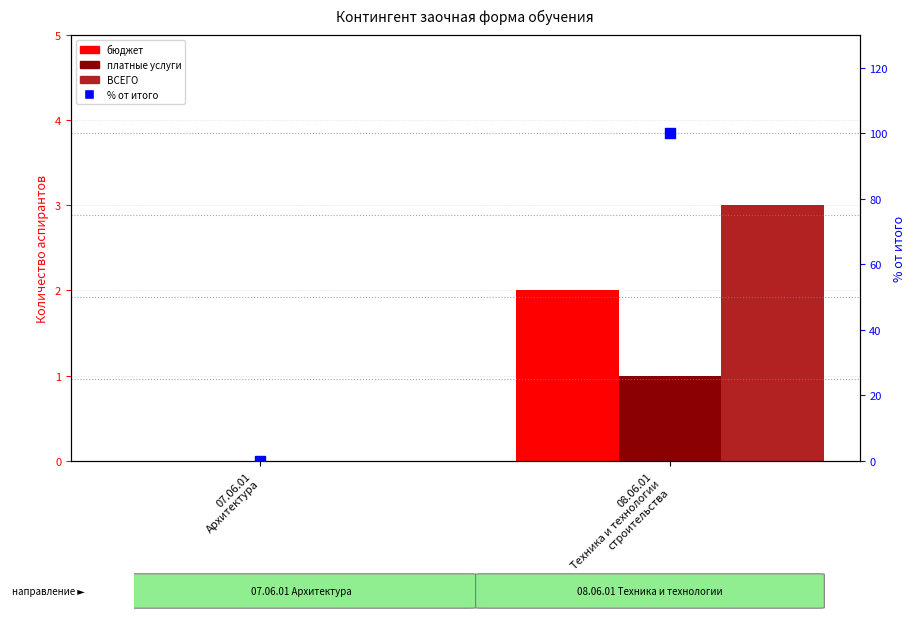

Which series reaches the minimum Y coordinate?

За счет бюджетных ассигнований